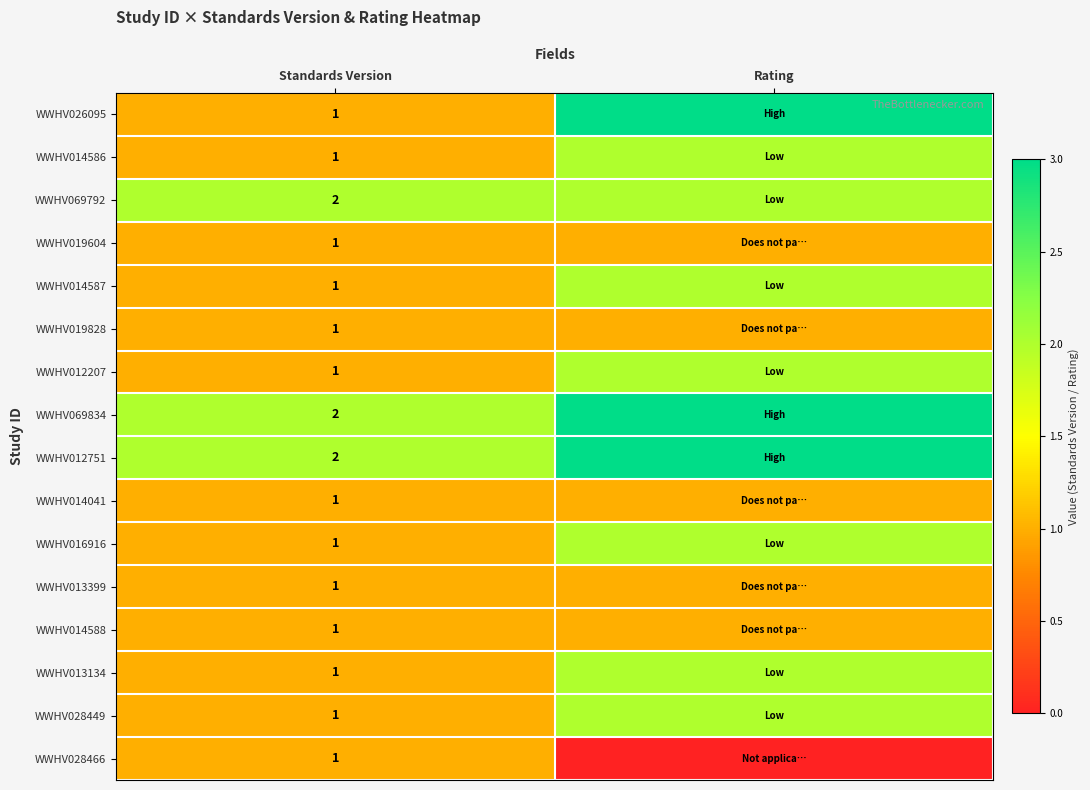

The value of WWHV014588 at Standards Version is 1. True or false?

True